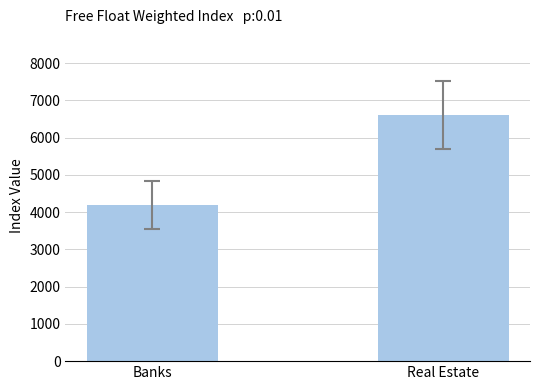

Reading right to left, extract all data points from this chart.

6596.9	4188.5